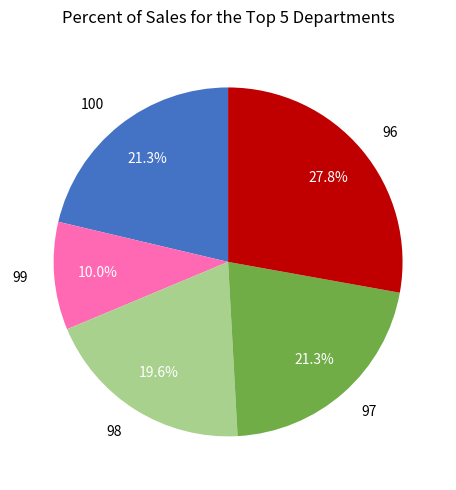

Does 99 represent more than half of the total?

No